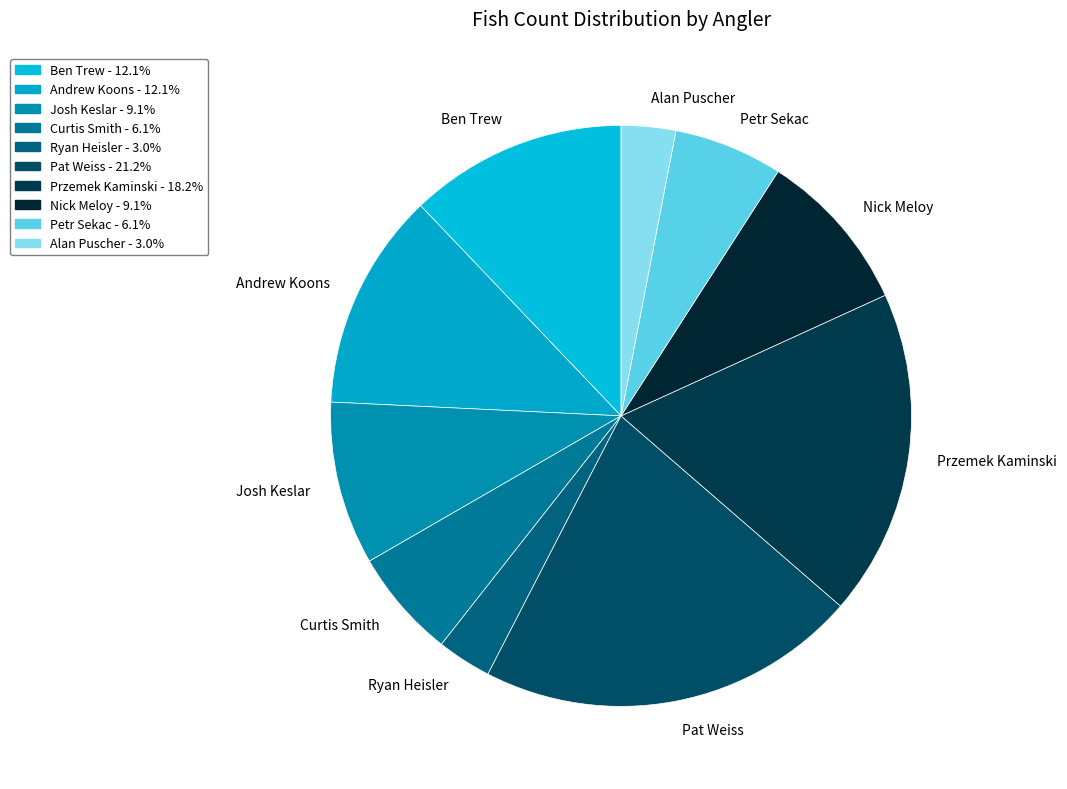

Approximately how many times larger is the value at Curtis Smith compared to Alan Puscher?

2.0